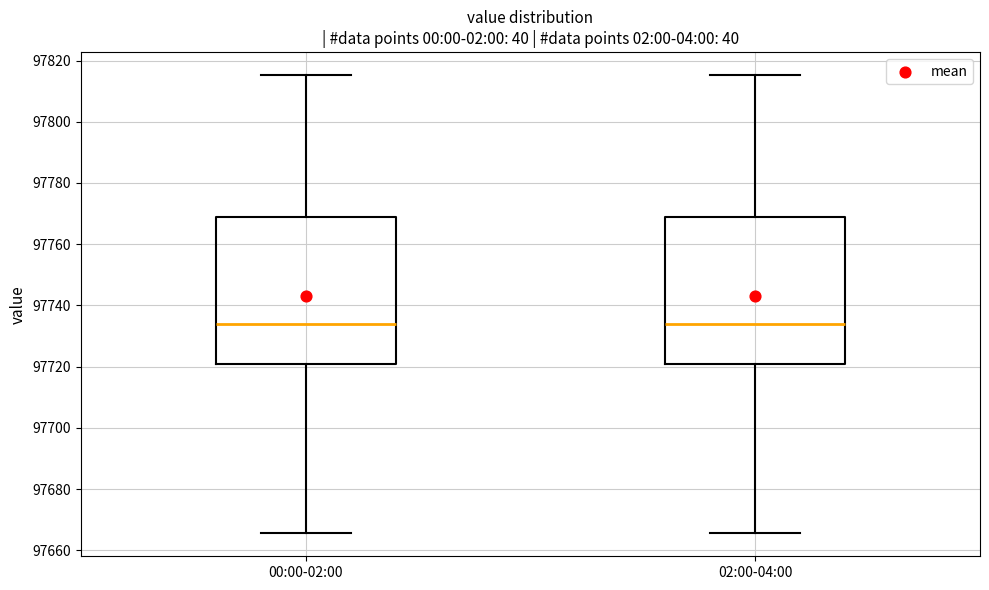

Where does the median line of the box for 02:00-04:00 sit on the y-axis? The values are not printed on the chart, so give them approximately, as read against the axis.

97734